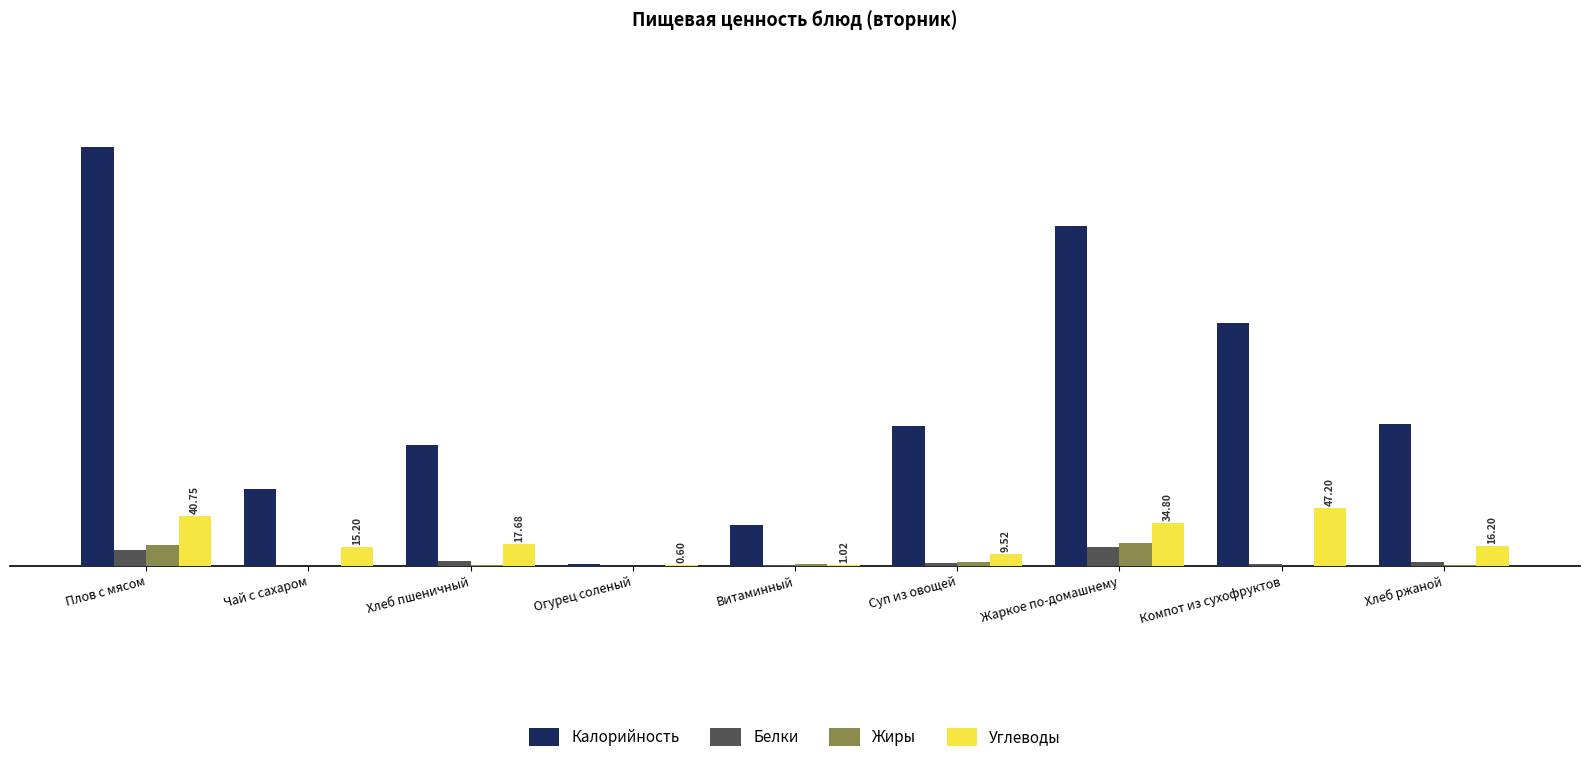

How many values in the Калорийность series exceed 113?

5